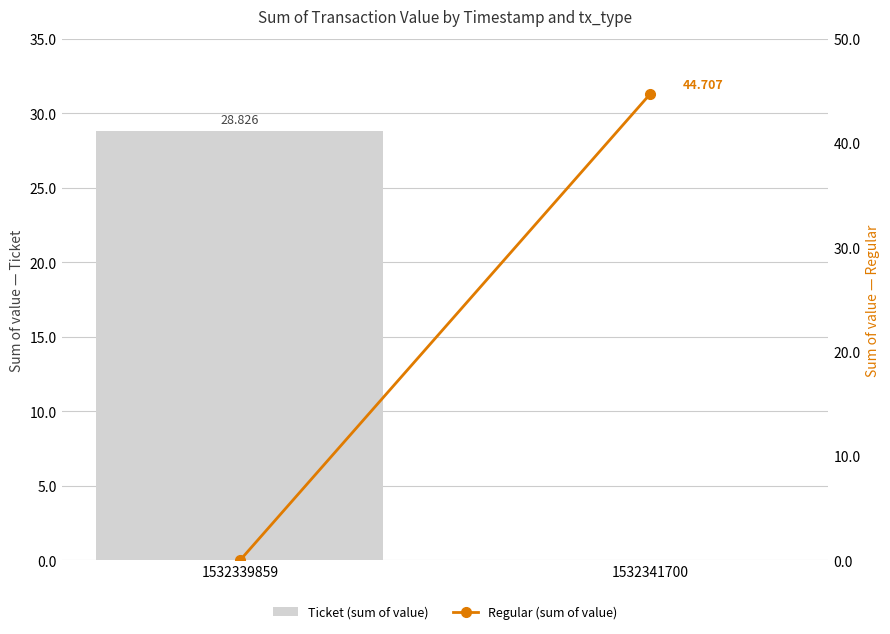

Which label corresponds to the largest value in the chart?

1532341700